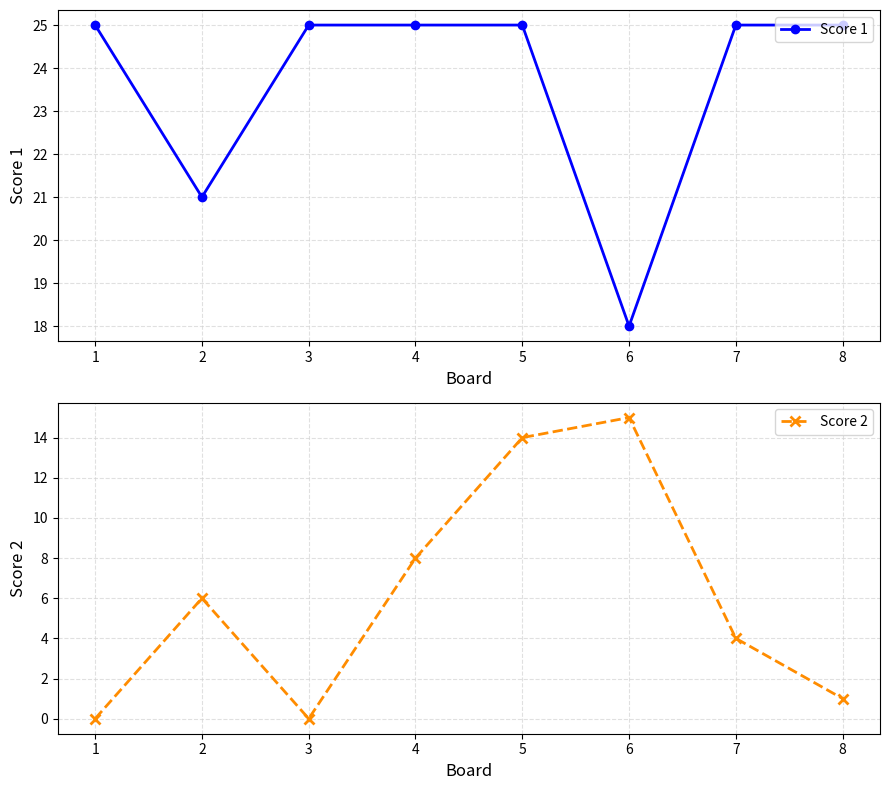

What is the difference between the maximum and minimum values in the Score 2 series?

15